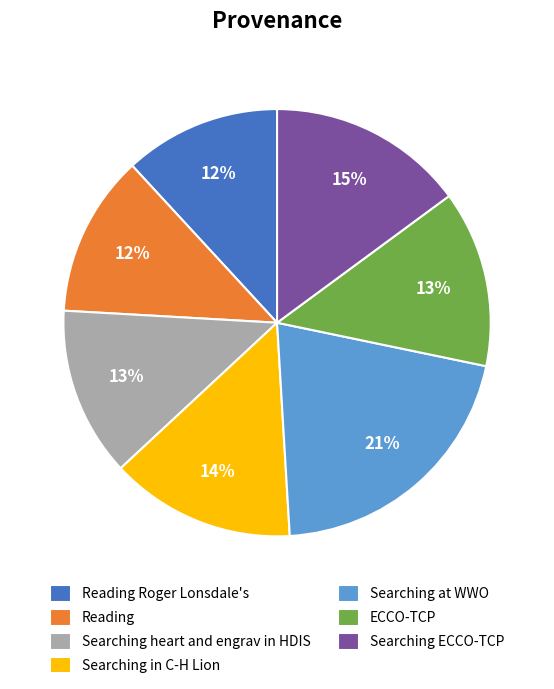

To the nearest percent, what percentage of the pie is Reading?

12%